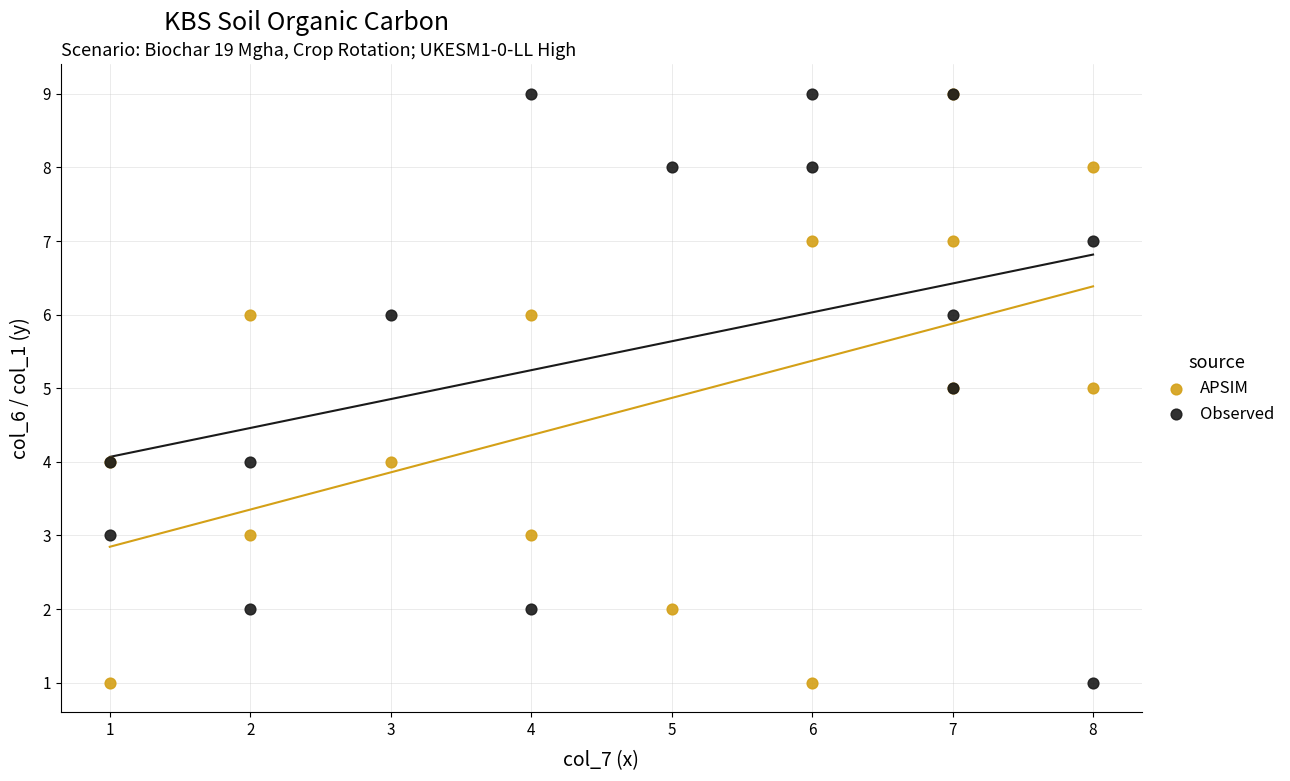

What are all the series names shown in the legend?

APSIM, Observed